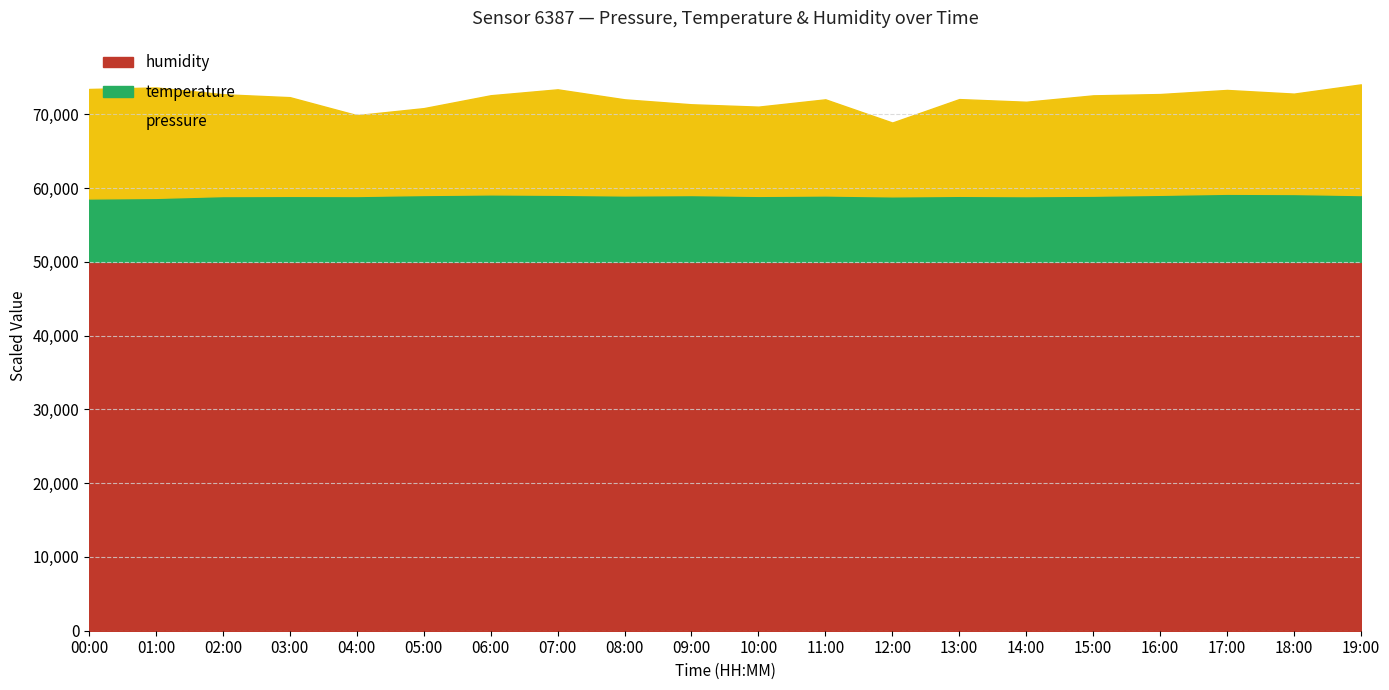

What is the lowest value of the humidity series?

50000.0